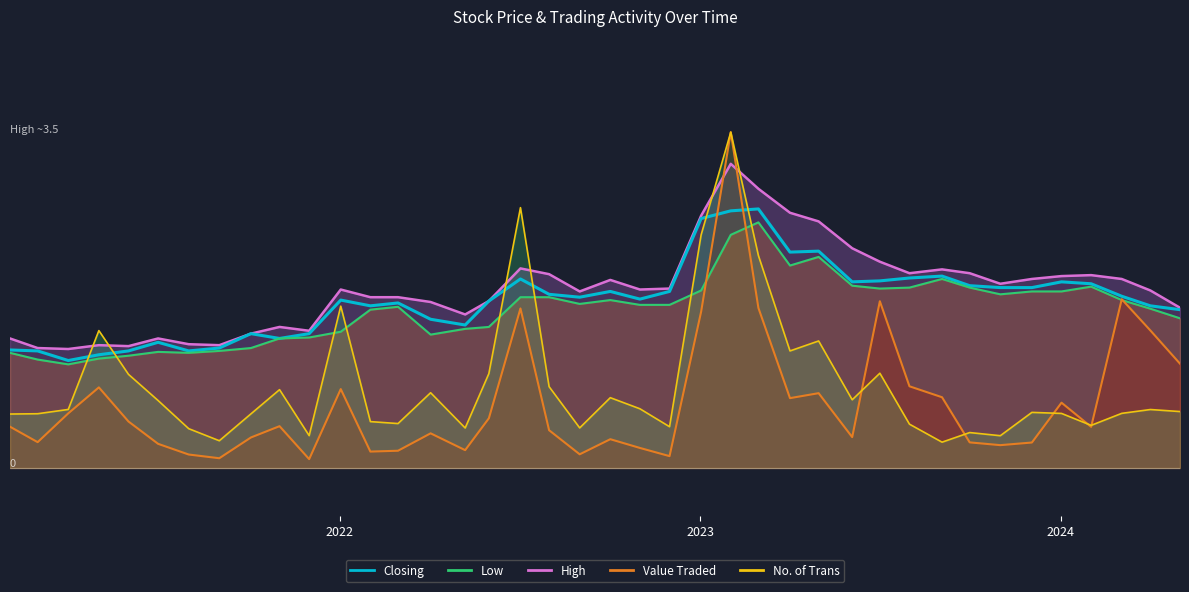

Is it true that the value at 14 is 0.6?

False